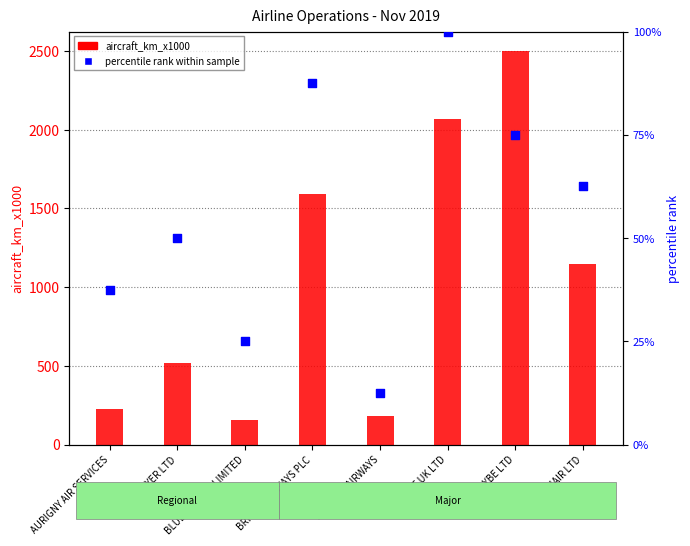

Which series contains the highest Y value?

aircraft_km_x1000